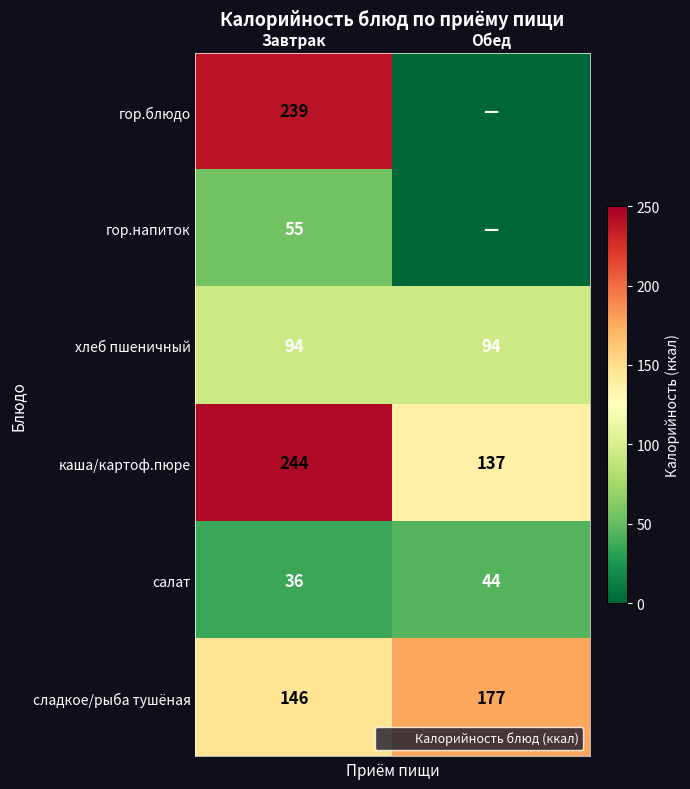

Which category has the highest value in the каша/картоф.пюре series?

Завтрак